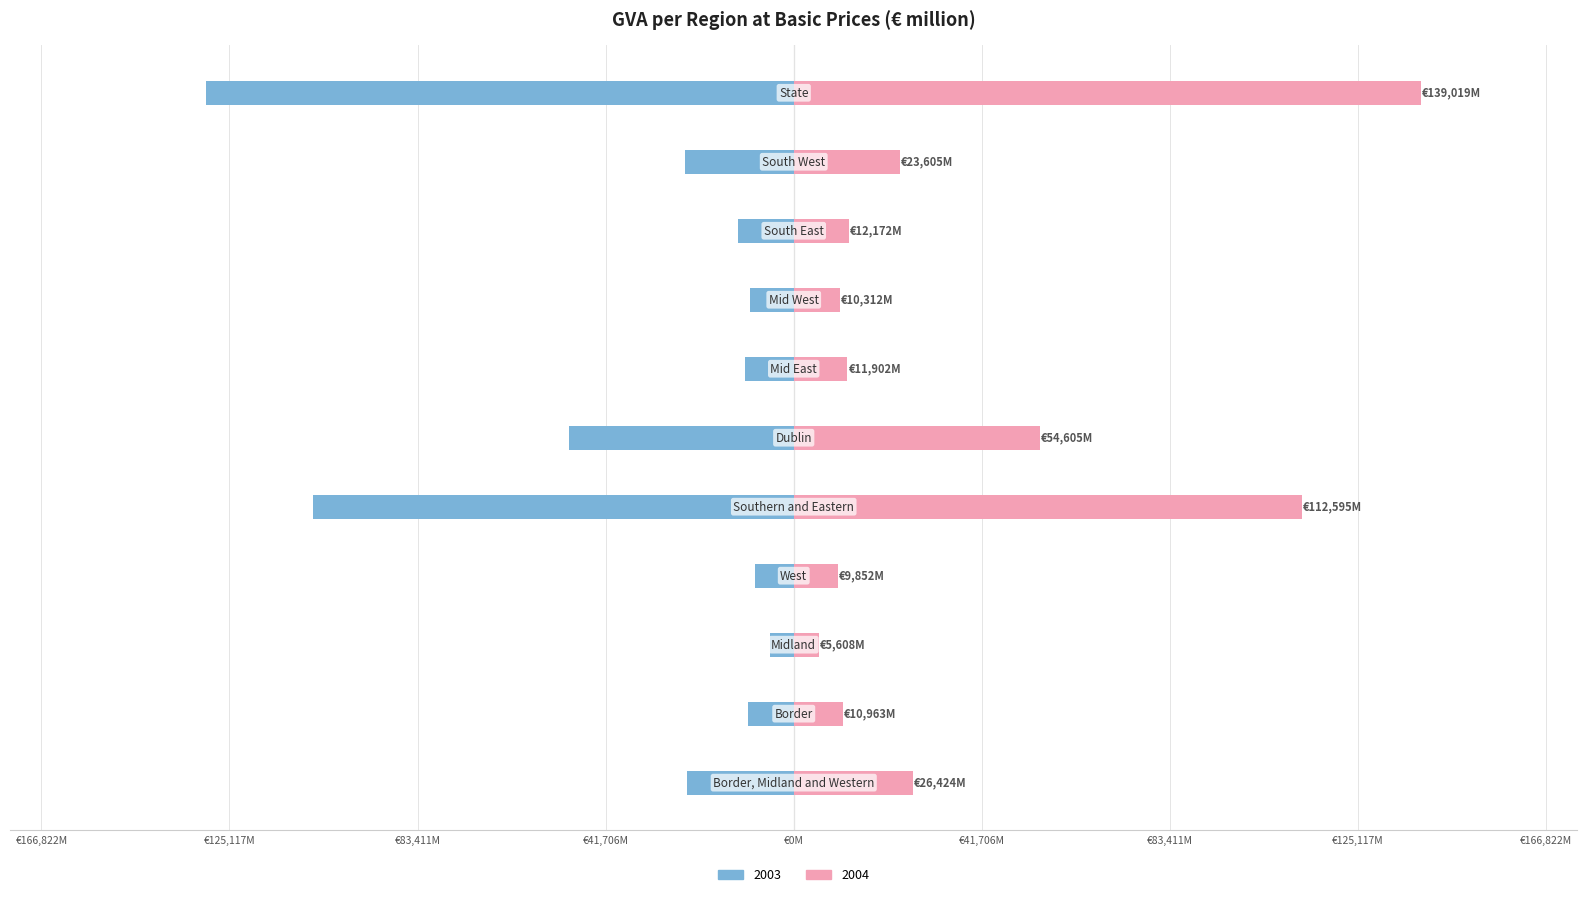

How many data points in 2003 are less than -12259?

6